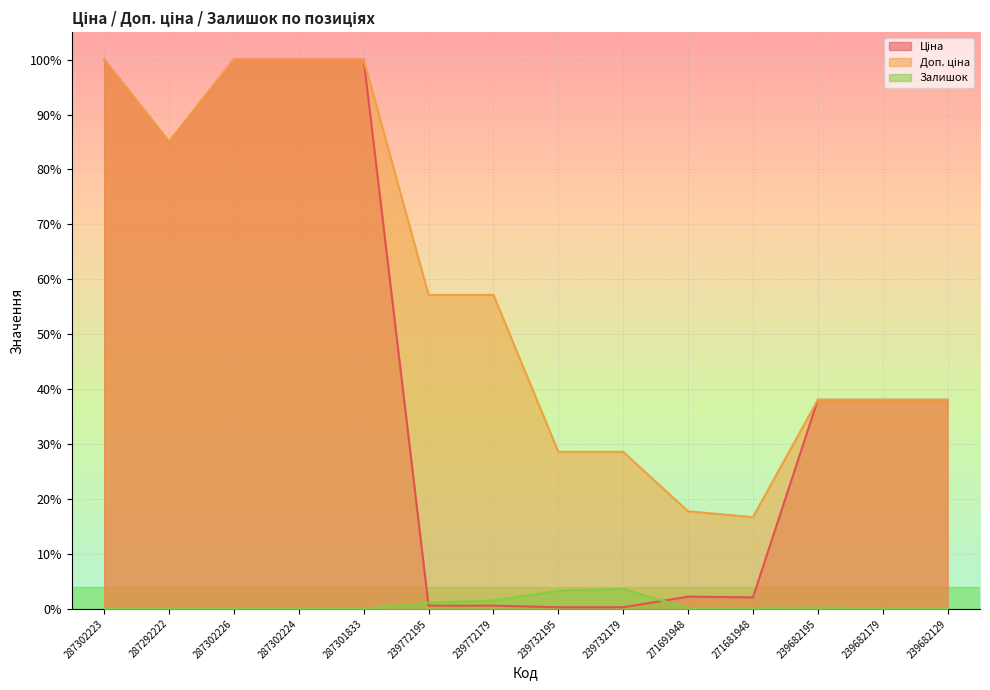

What is the difference between the second highest and minimum values in the Доп. ціна series?

0.8